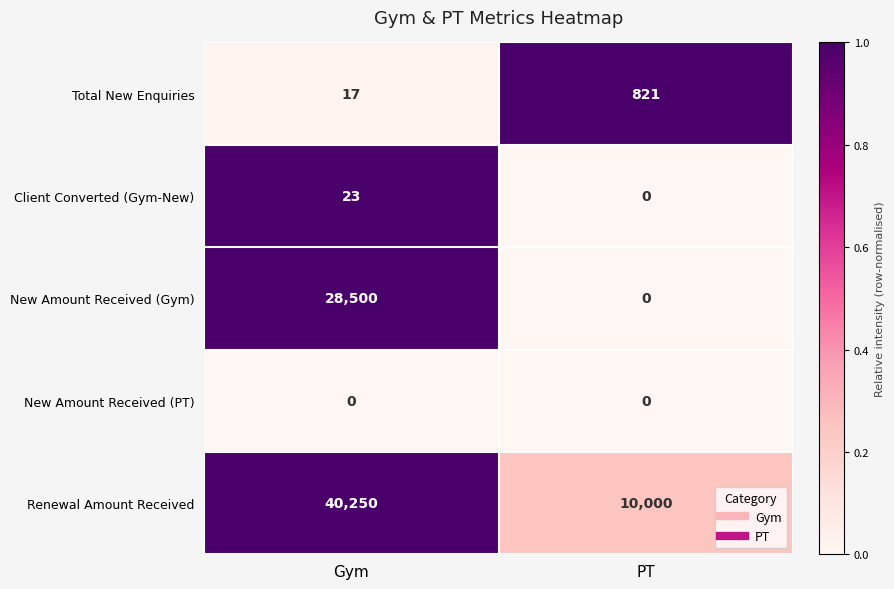

Is it true that Renewal Amount Received equals 16987 at PT?

False